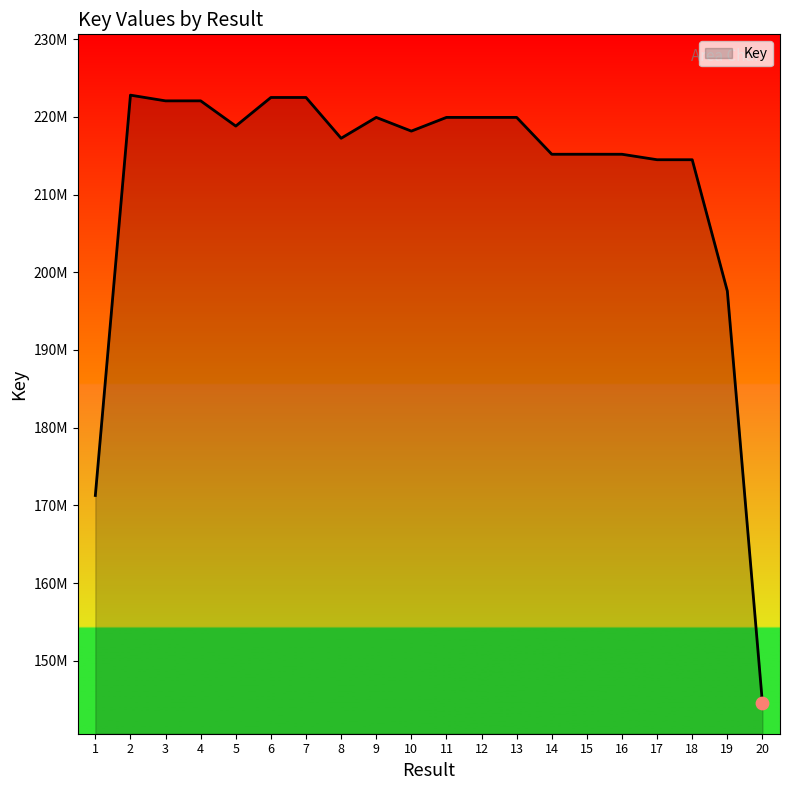

Does the chart have visible grid lines?

No